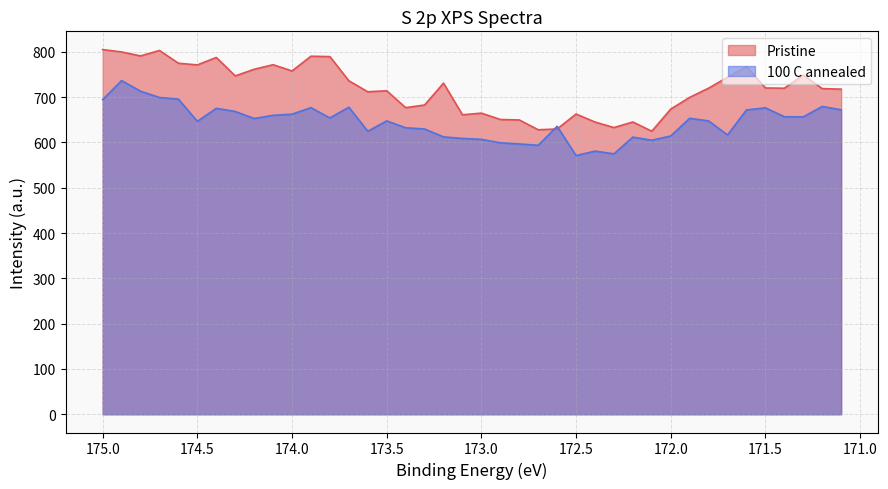

How many intersections are there between Pristine and 100 C annealed?

2